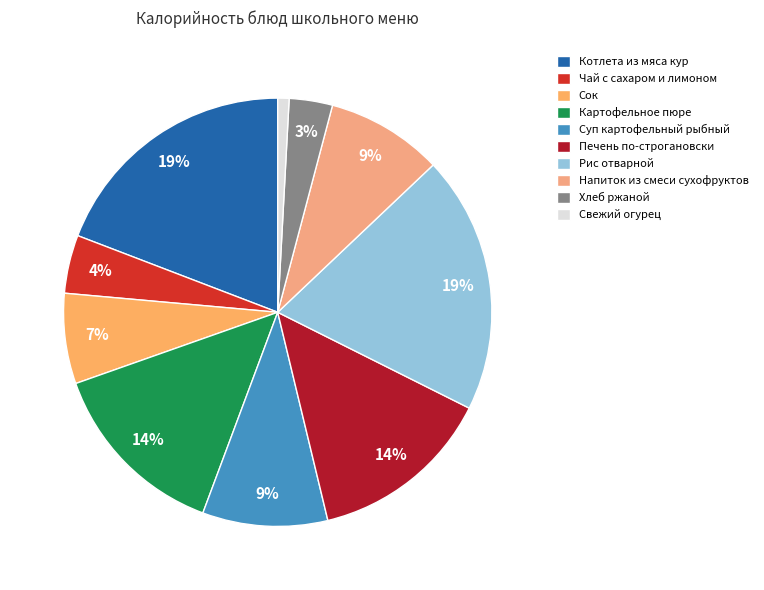

Count the number of slices in the pie.

10